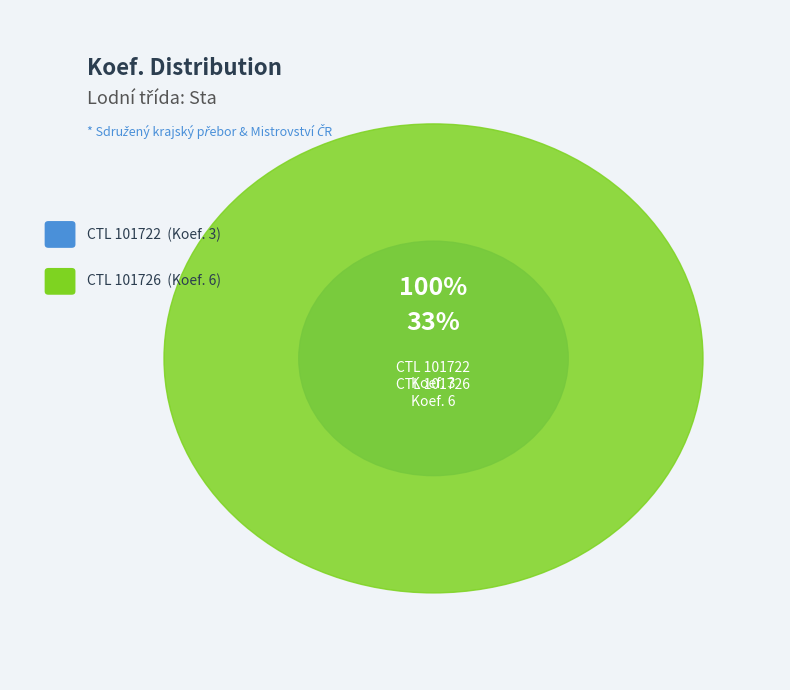

Is 101722 the majority of the pie?

No